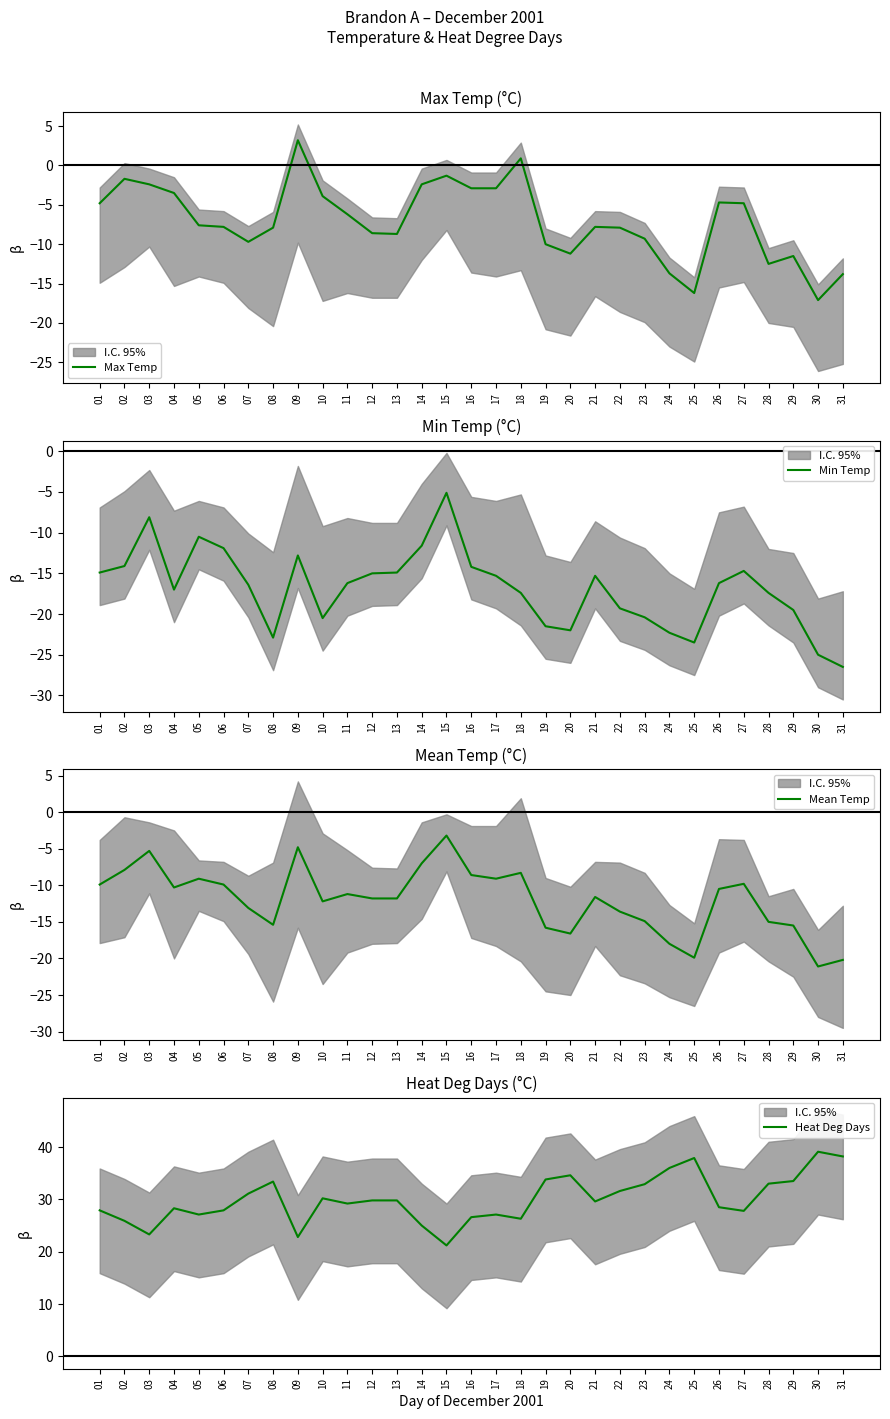

What is the value of the Heat Deg Days point at the 2nd from the left?

25.9